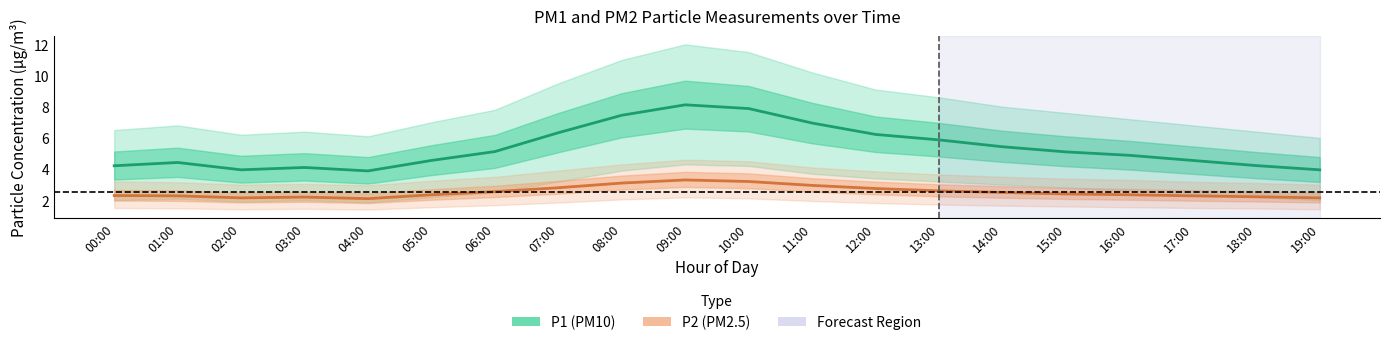

What are all the series names shown in the legend?

P1 (PM10), P2 (PM2.5)